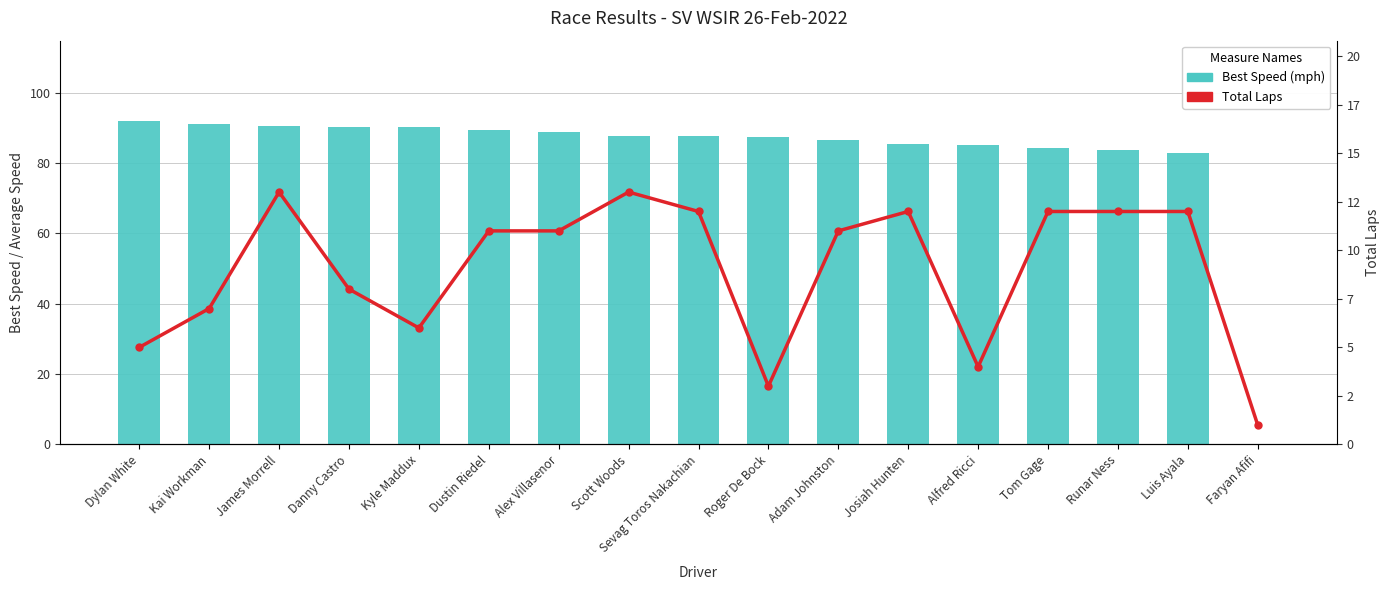

List the labels in order of Total Laps value, smallest first.

Faryan Afifi, Roger De Bock, Alfred Ricci, Dylan White, Kyle Maddux, Kai Workman, Danny Castro, Dustin Riedel, Alex Villasenor, Adam Johnston, Sevag Toros Nakachian, Josiah Hunten, Tom Gage, Runar Ness, Luis Ayala, James Morrell, Scott Woods